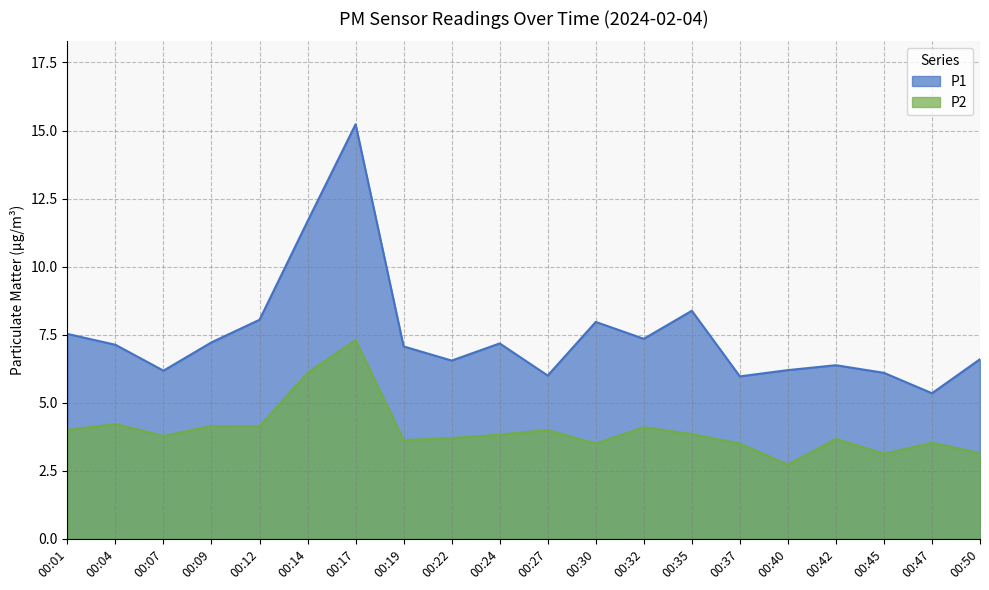

At which category is the sum across all series the highest?

00:17